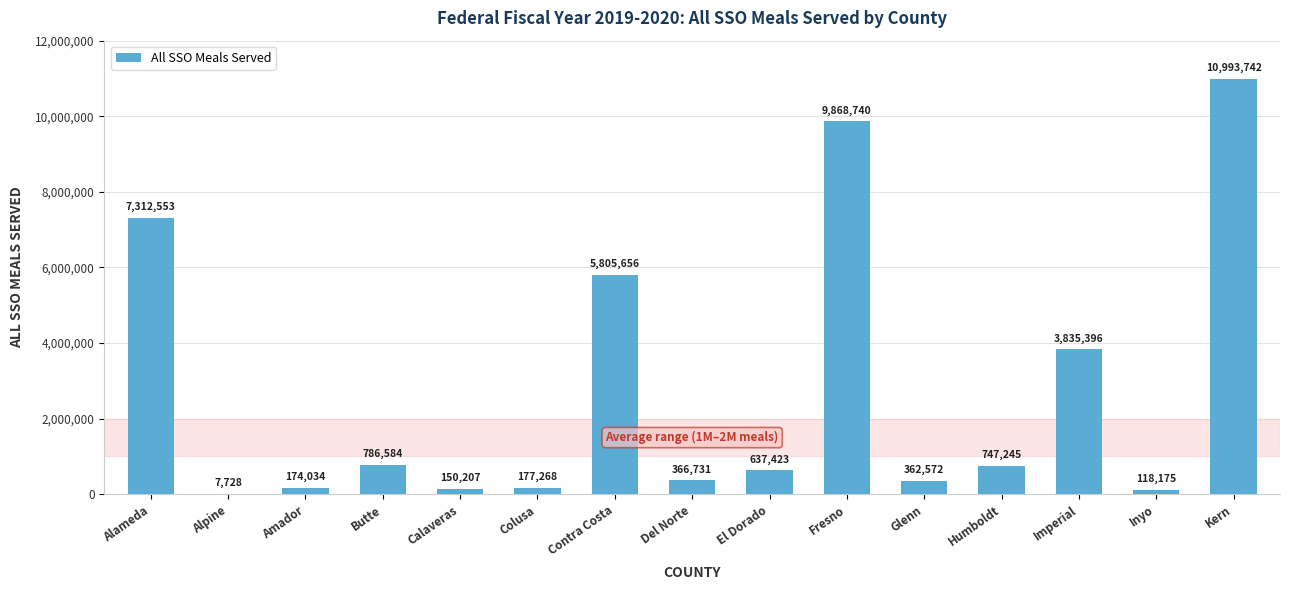

True or false: the data shows 7728 at Alpine.

True